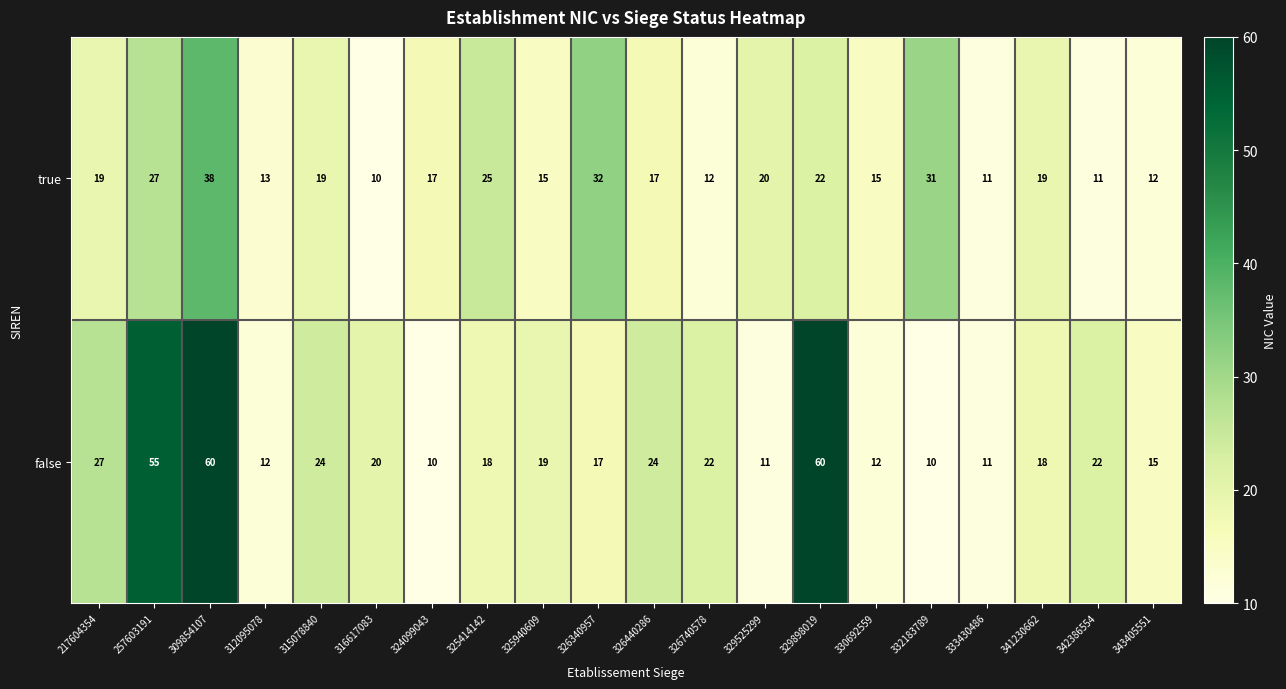

At which label is false closest to 35?

217604354